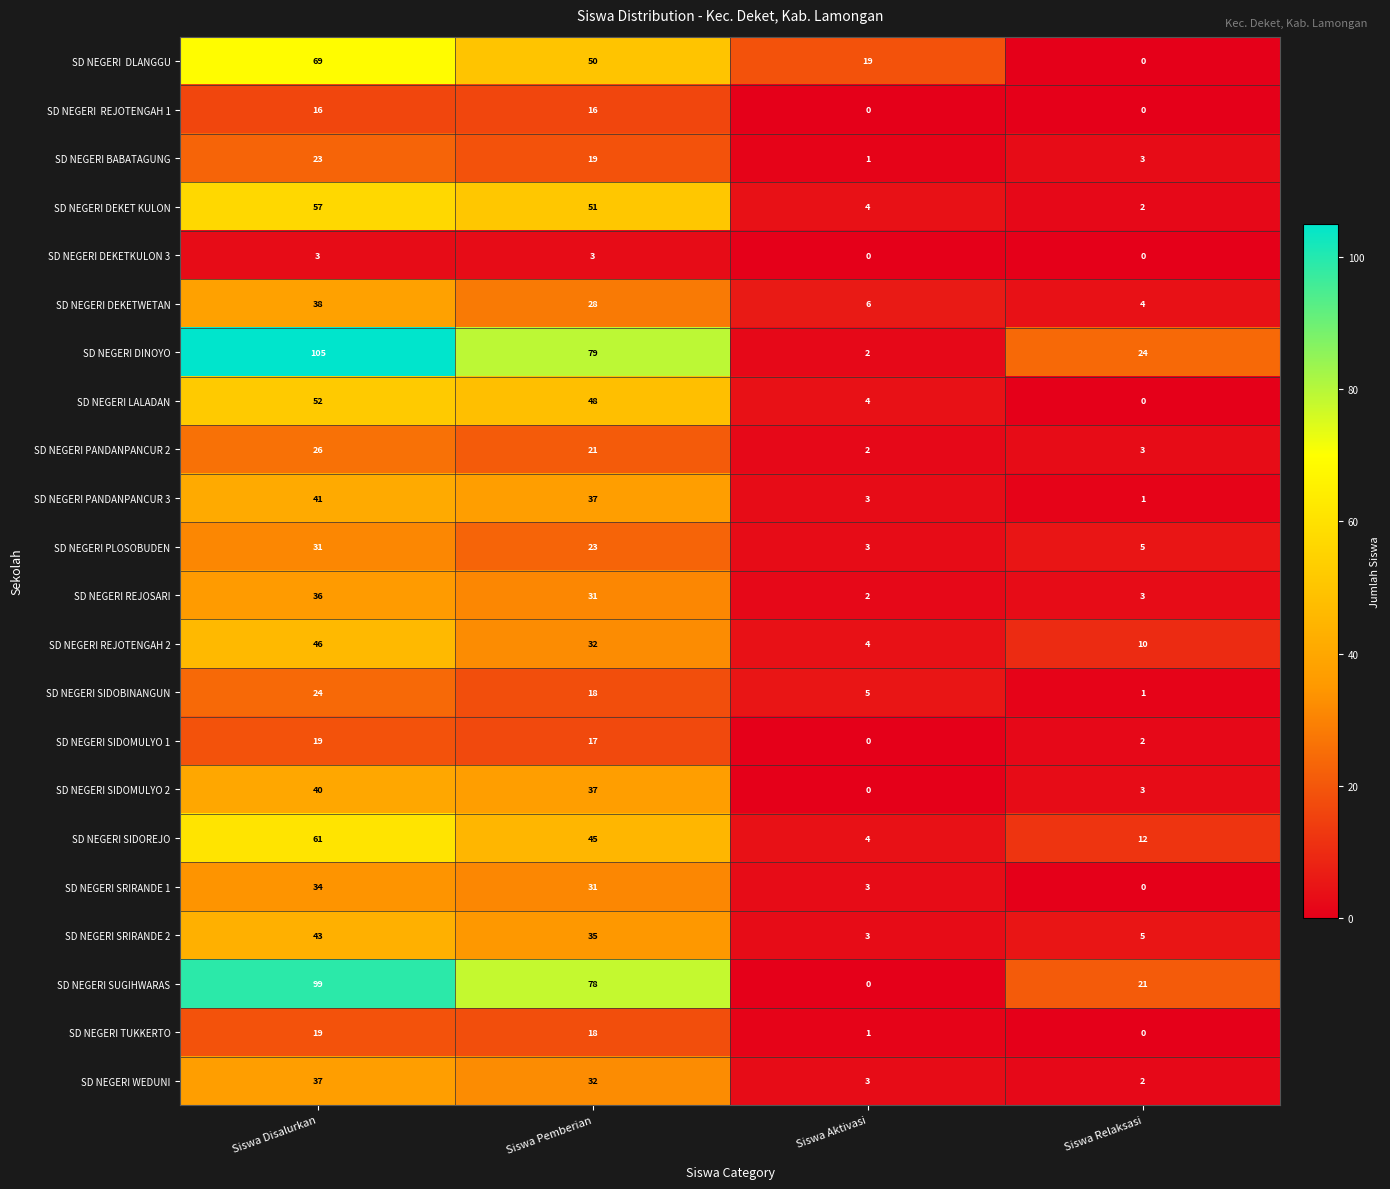

What is the difference between the maximum and second lowest values in the SD NEGERI DEKET KULON series?

53